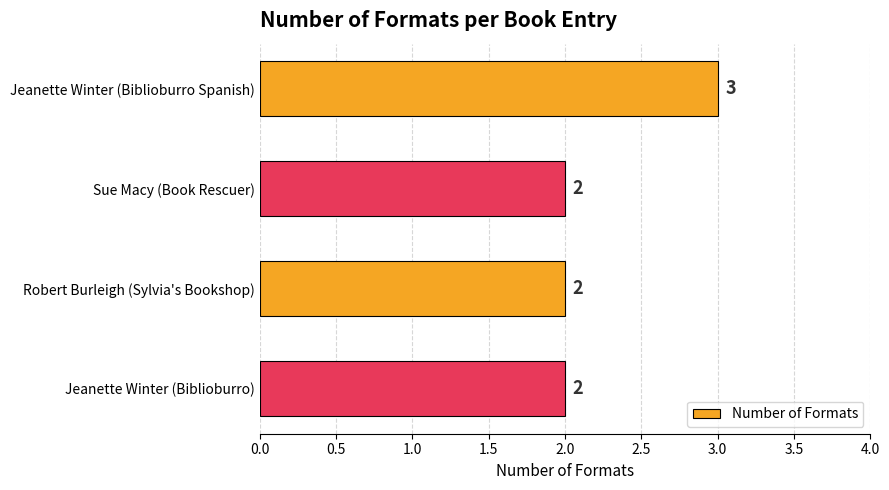

What is the ratio of the value at Jeanette Winter (Biblioburro Spanish) to the value at Sue Macy (Book Rescuer)?

1.5